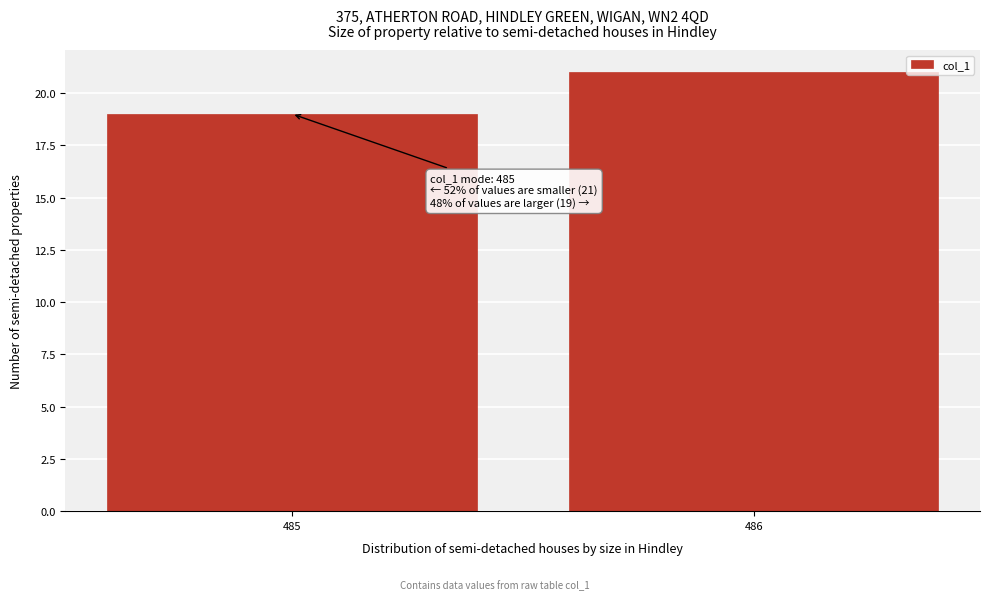

Reading left to right, extract all data points from this chart.

485=19	486=21